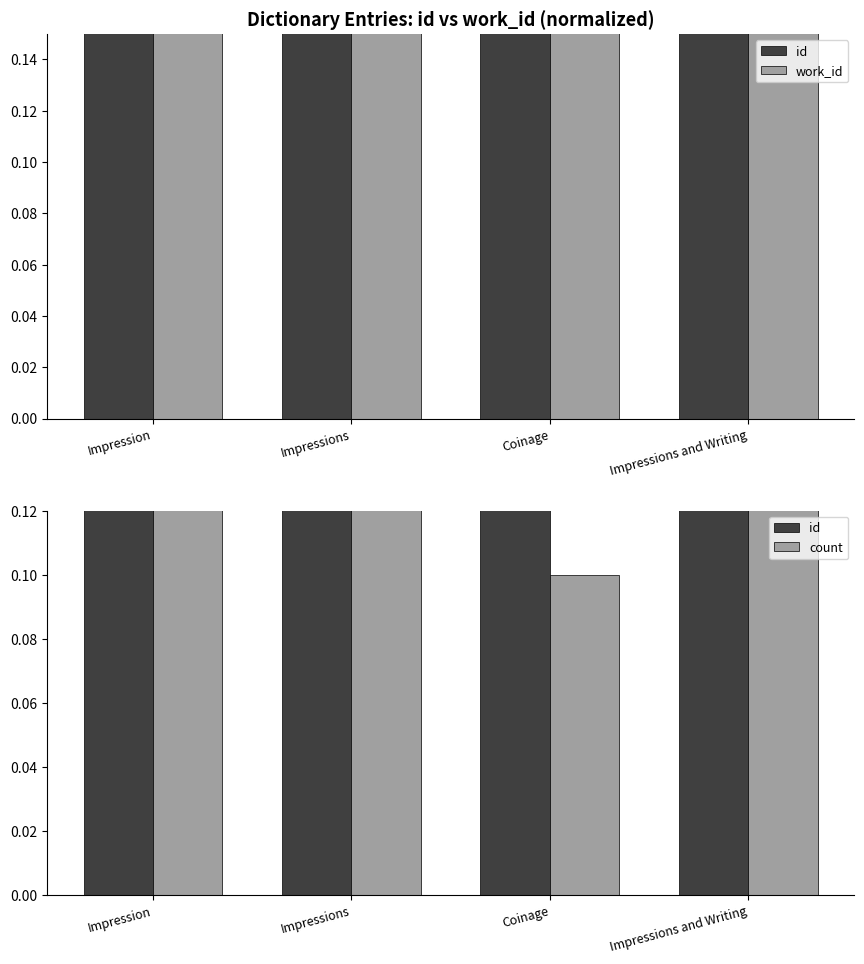

What are all the series names shown in the legend?

id, work_id, count